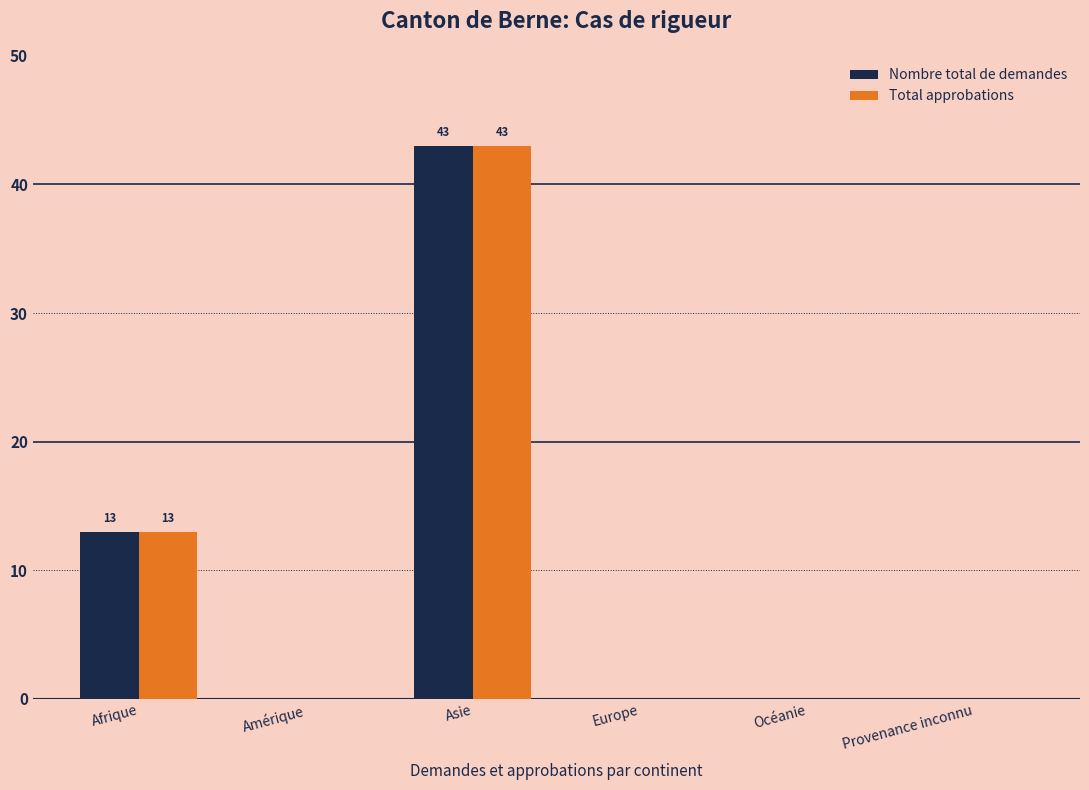

At which label does Nombre total de demandes reach its peak?

Asie